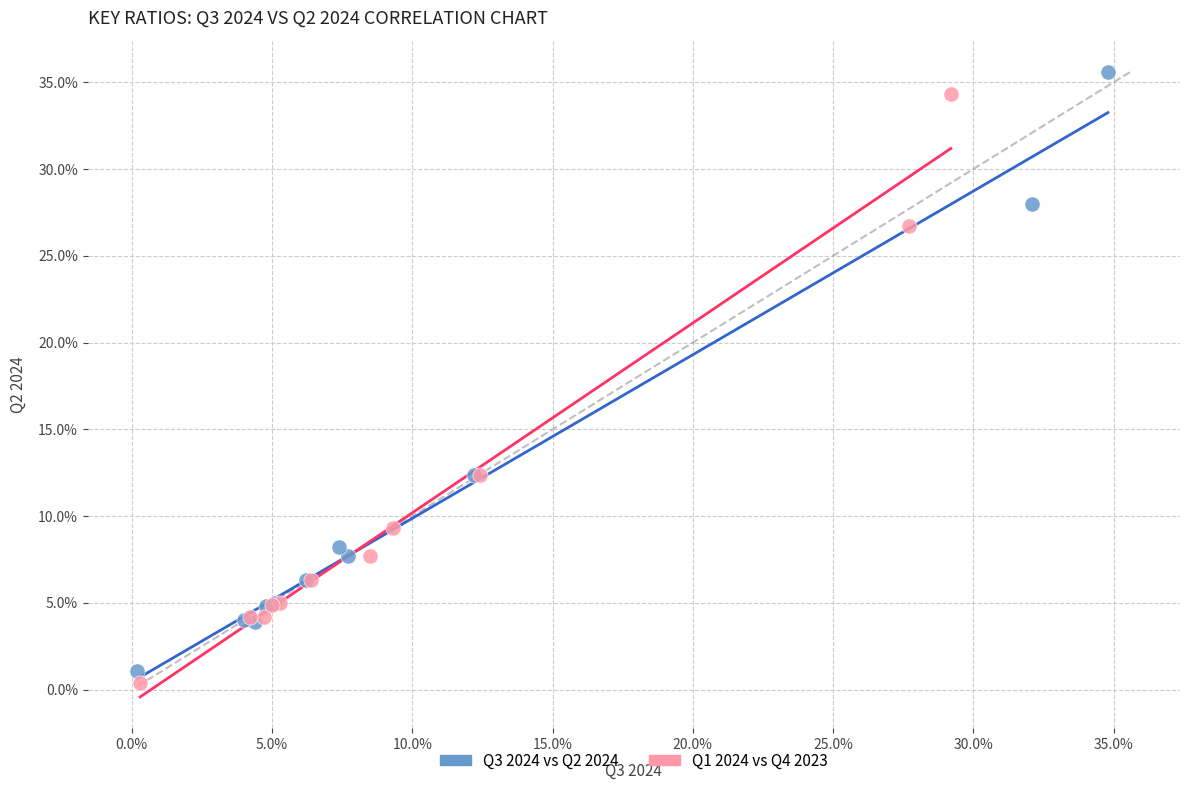

What are all the series names shown in the legend?

Q3 2024 vs Q2 2024, Q1 2024 vs Q4 2023